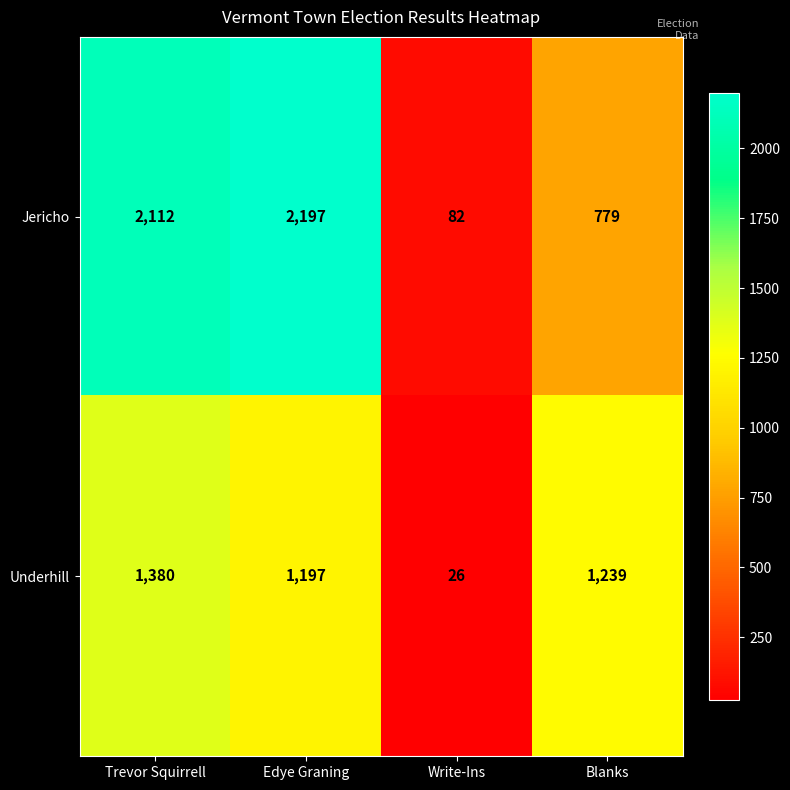

What is the difference between the highest and lowest values at Blanks?

460